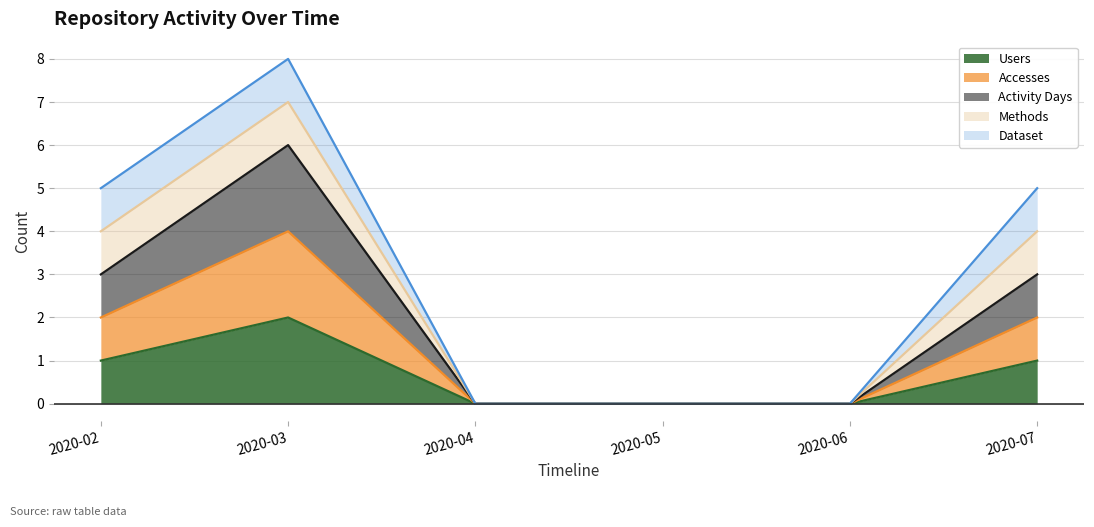

Does the chart have visible grid lines?

Yes